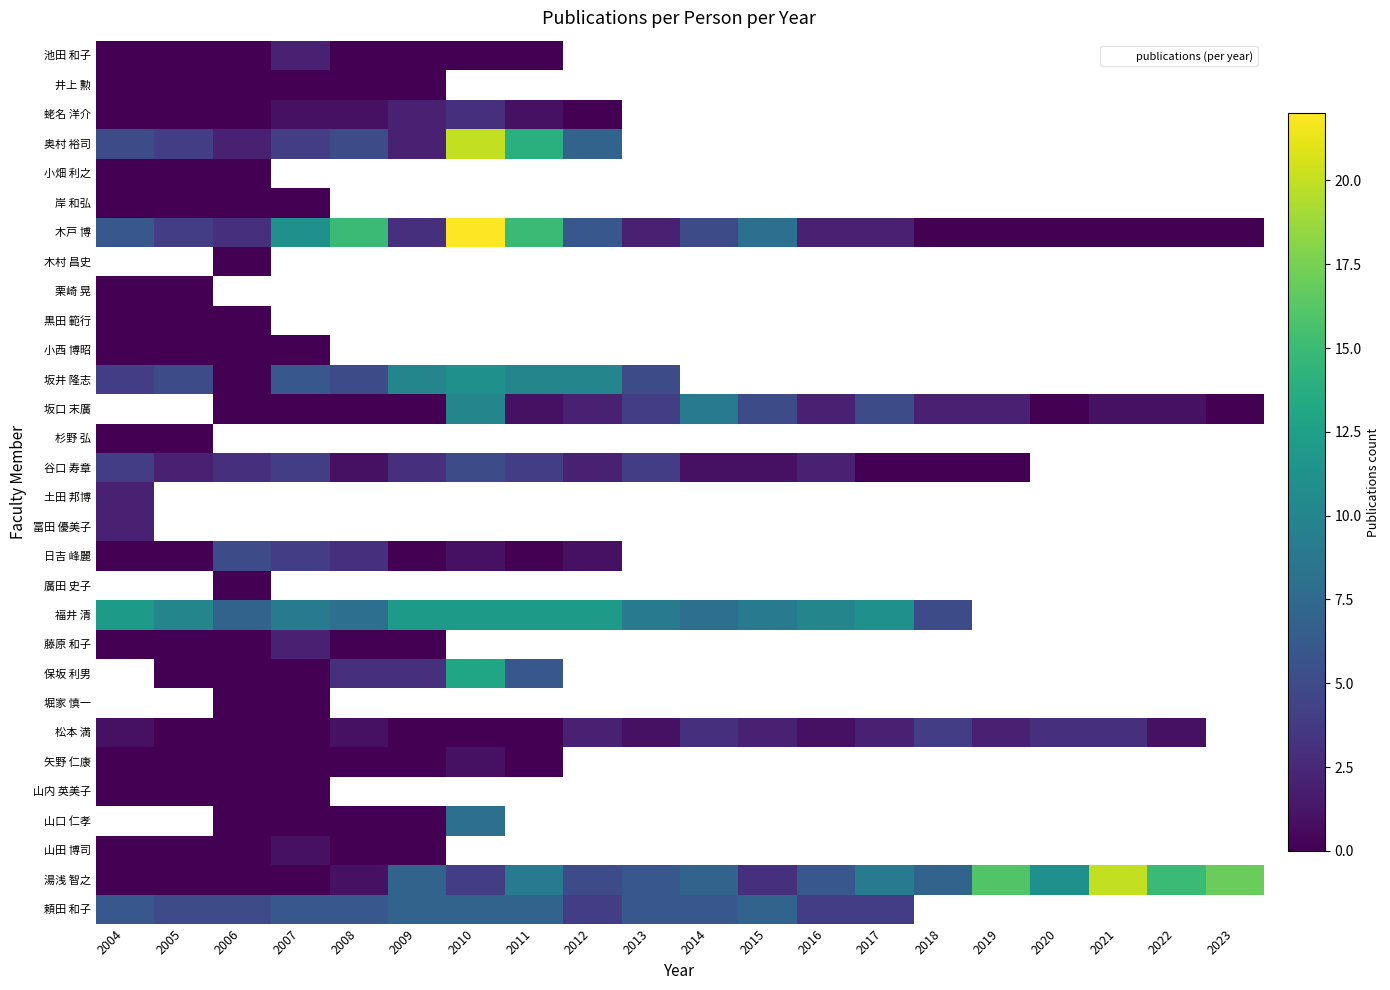

Which label corresponds to the largest value in the chart?

2010